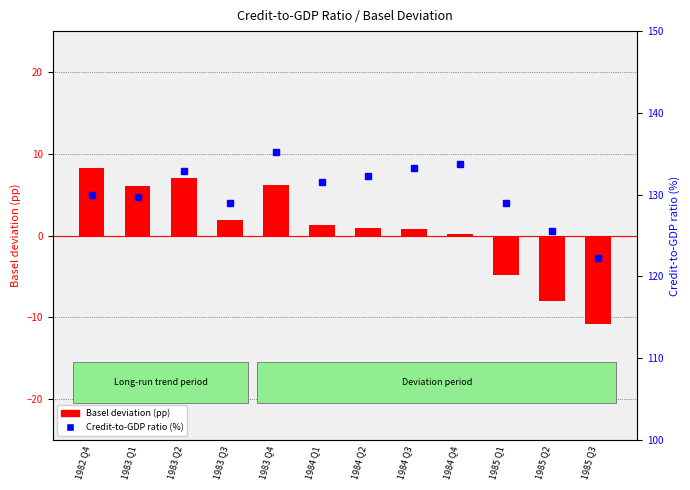

Does the chart contain stacked bars?

No